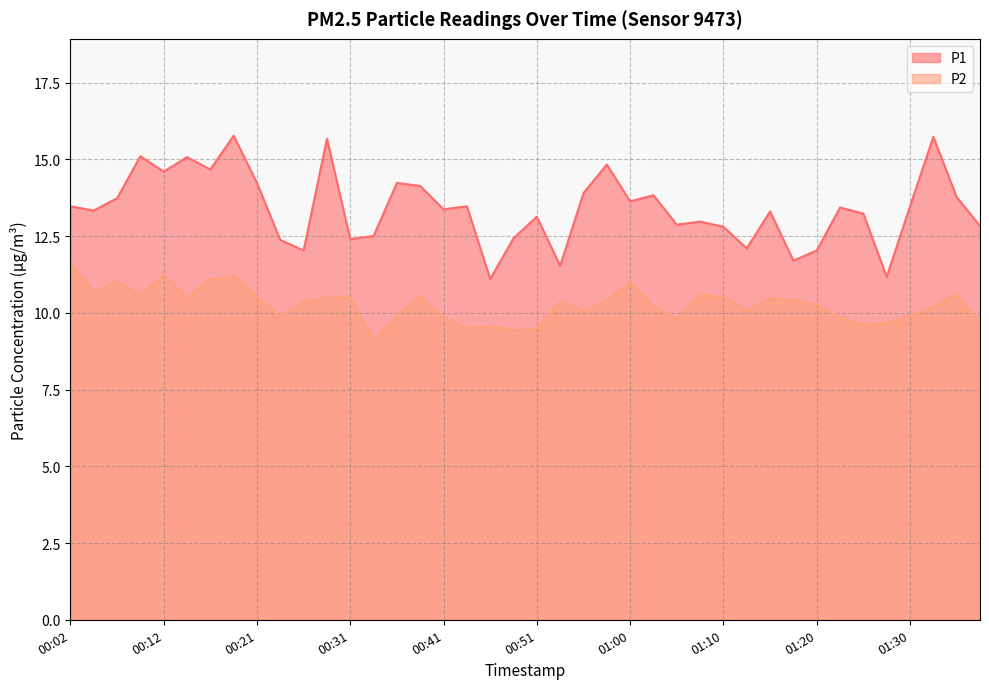

Between 00:04 and 00:46, which series saw the biggest shift?

P1